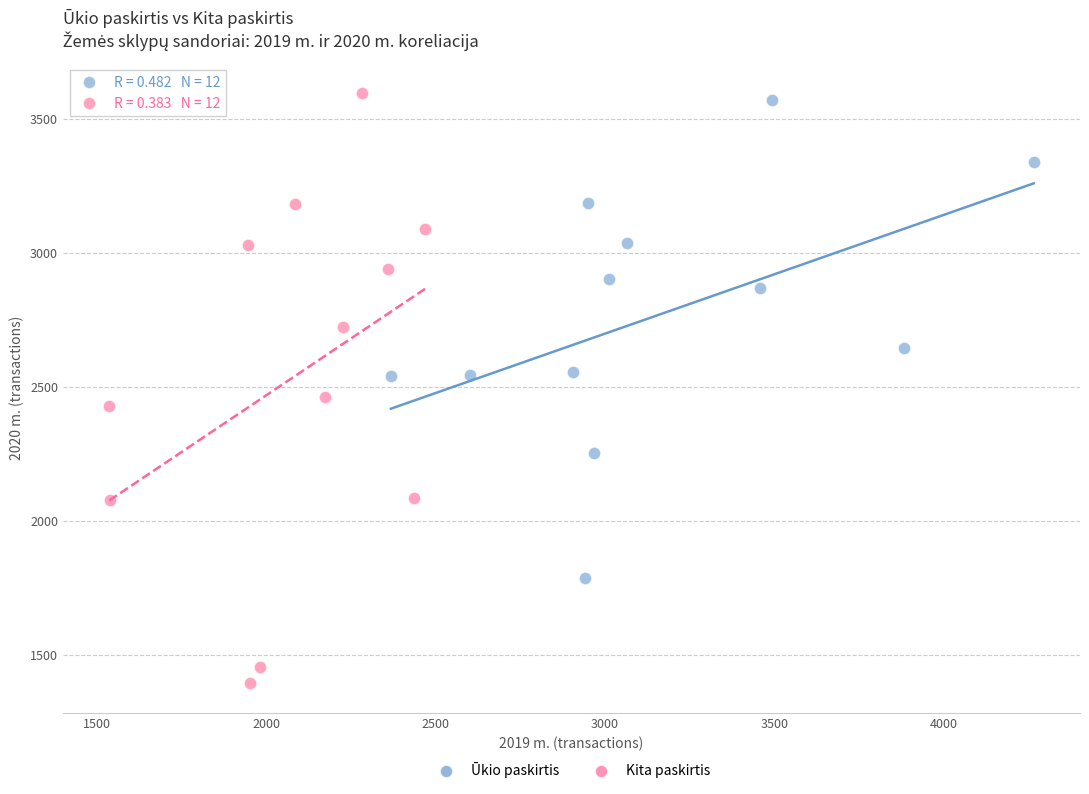

What are all the series names shown in the legend?

Ūkio paskirtis, Kita paskirtis